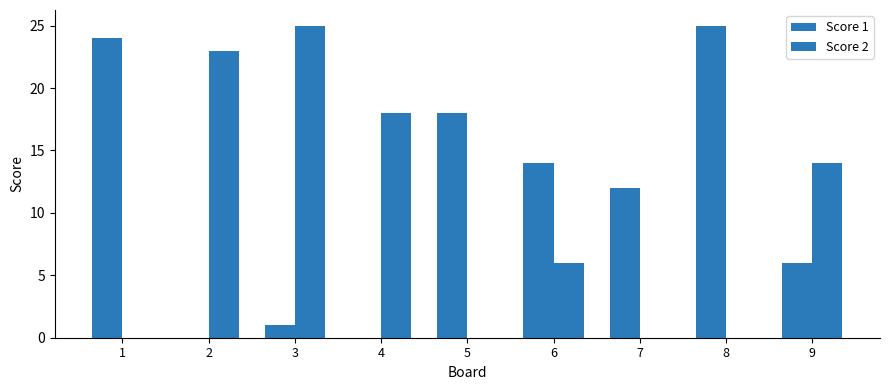

Reading left to right, list all the values displayed in this chart.

Score 1: 1=24	2=0	3=1	4=0	5=18	6=14	7=12	8=25	9=6
Score 2: 1=0	2=23	3=25	4=18	5=0	6=6	7=0	8=0	9=14